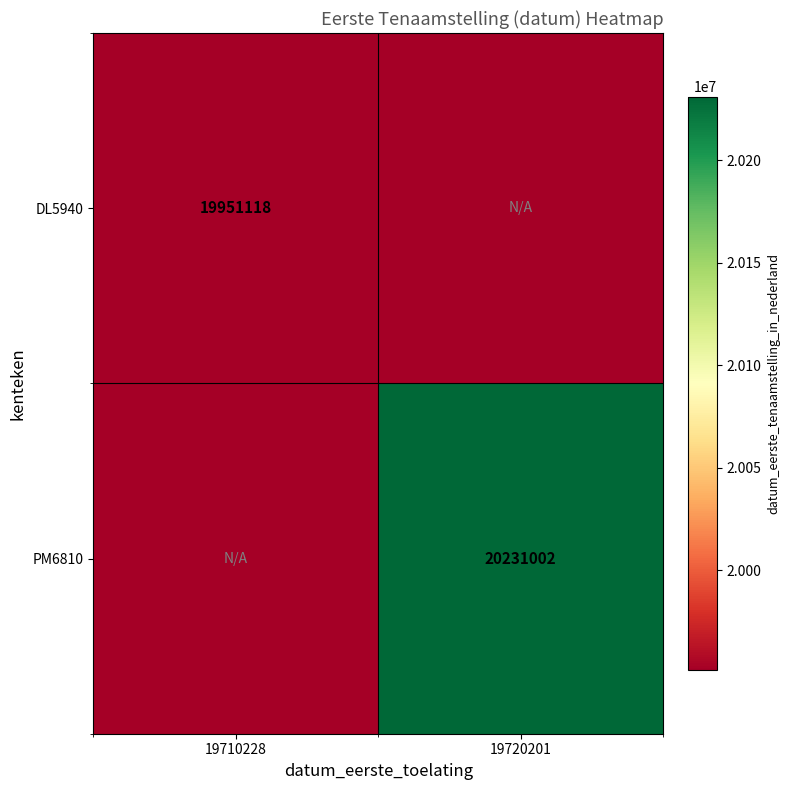

The value of DL5940 at 19710228 is 30031535. True or false?

False